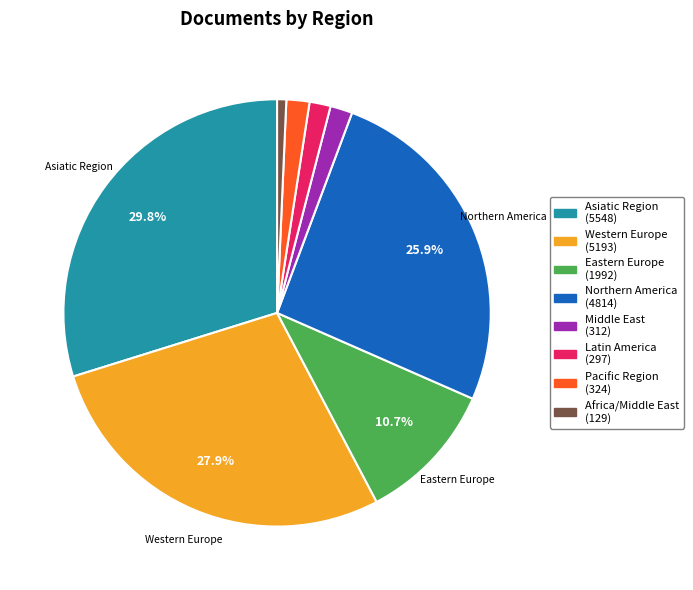

Is Asiatic Region the majority of the pie?

No